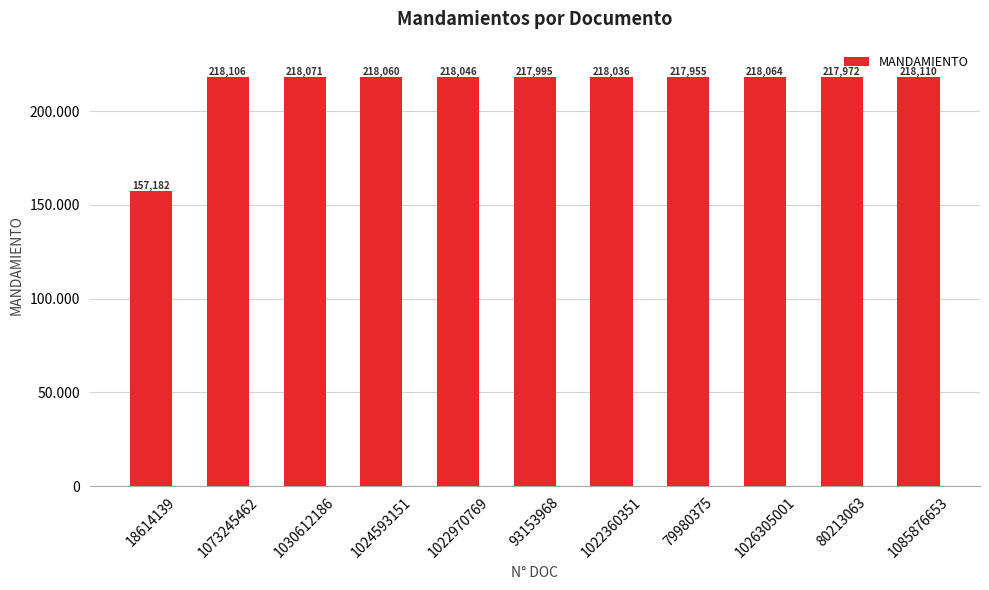

Reading left to right, what are all the values shown in this chart?

18614139=157182	1073245462=218106	1030612186=218071	1024593151=218060	1022970769=218046	93153968=217995	1022360351=218036	79980375=217955	1026305001=218064	80213063=217972	1085876653=218110